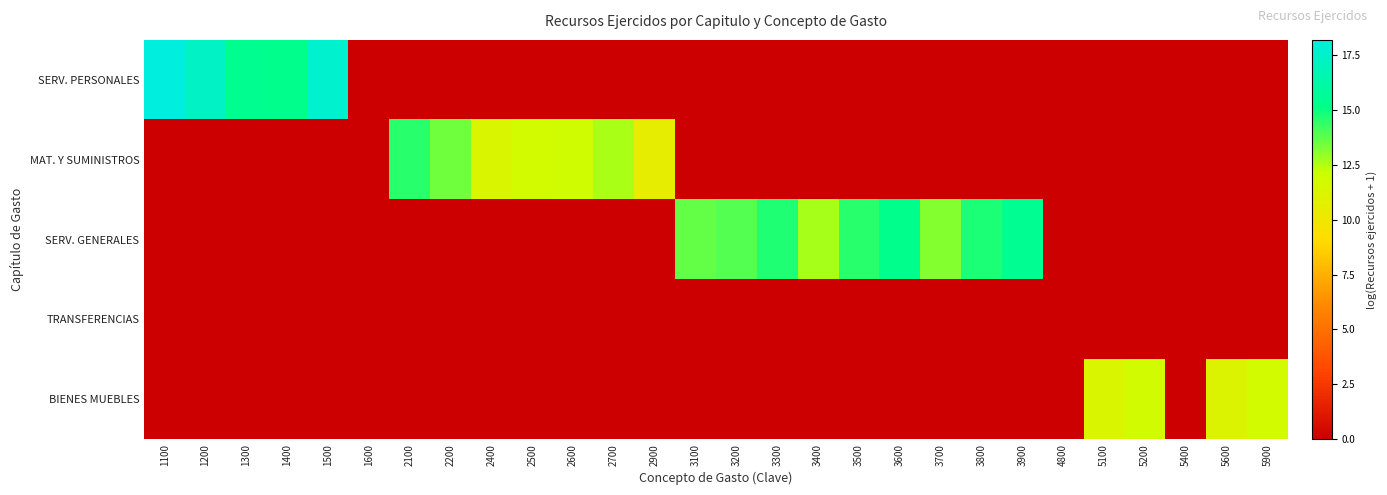

What is the difference between the highest and lowest values at 2200?

13.4